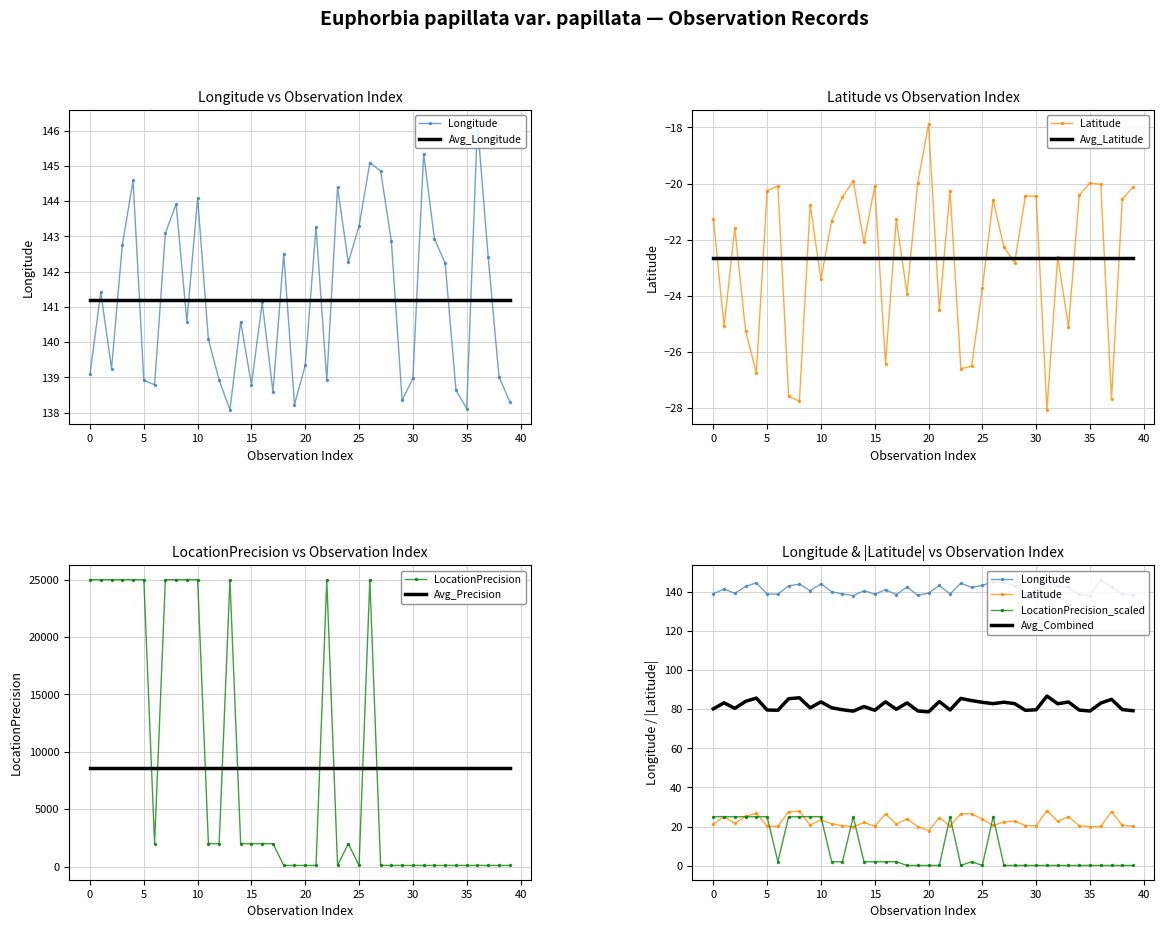

After their last crossing, which series has the higher values: LocationPrecision or Avg_Precision?

Avg_Precision